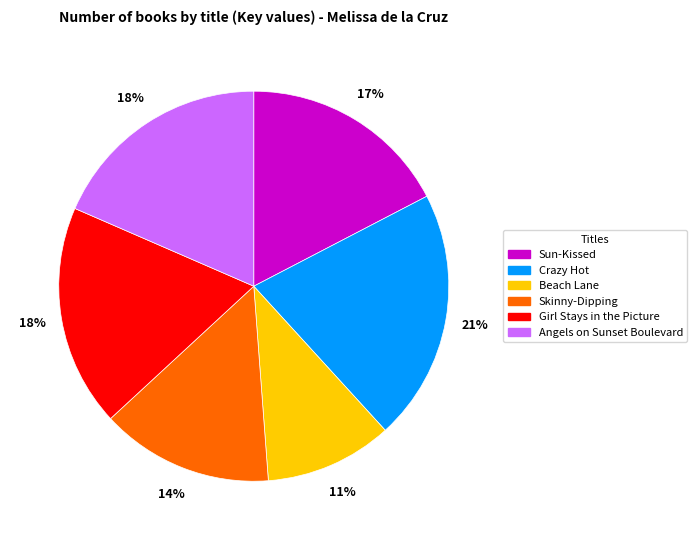

Combined, do Skinny-Dipping and Girl Stays in the Picture account for over 50%?

No